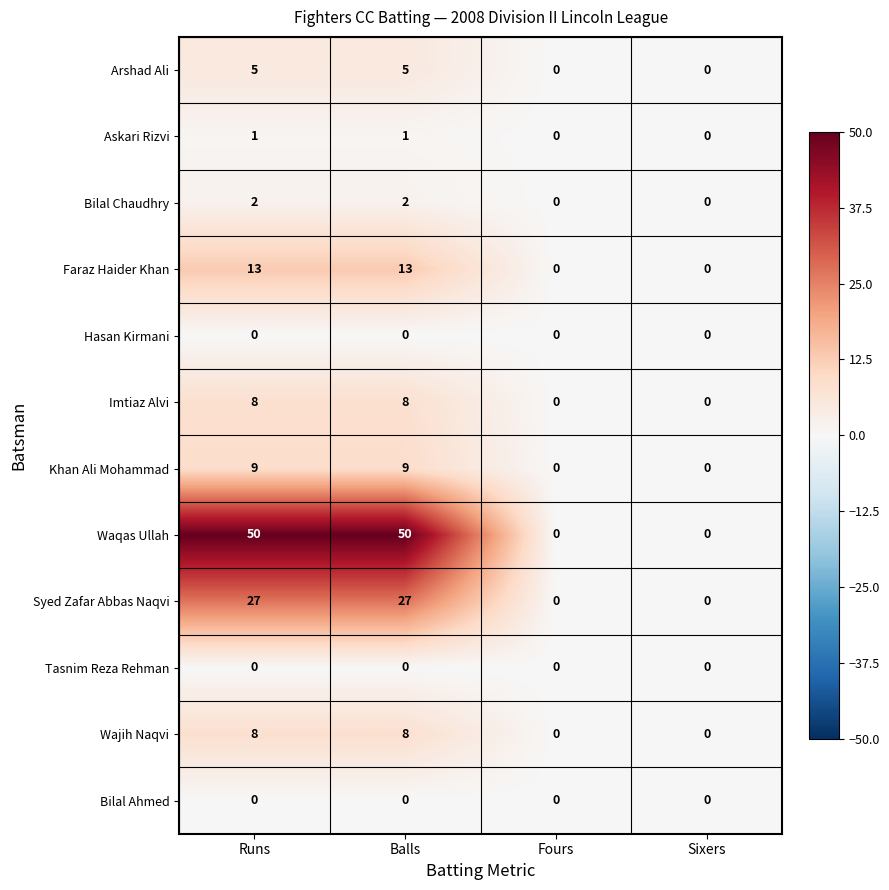

How many positive values does the Bilal Chaudhry series have?

2